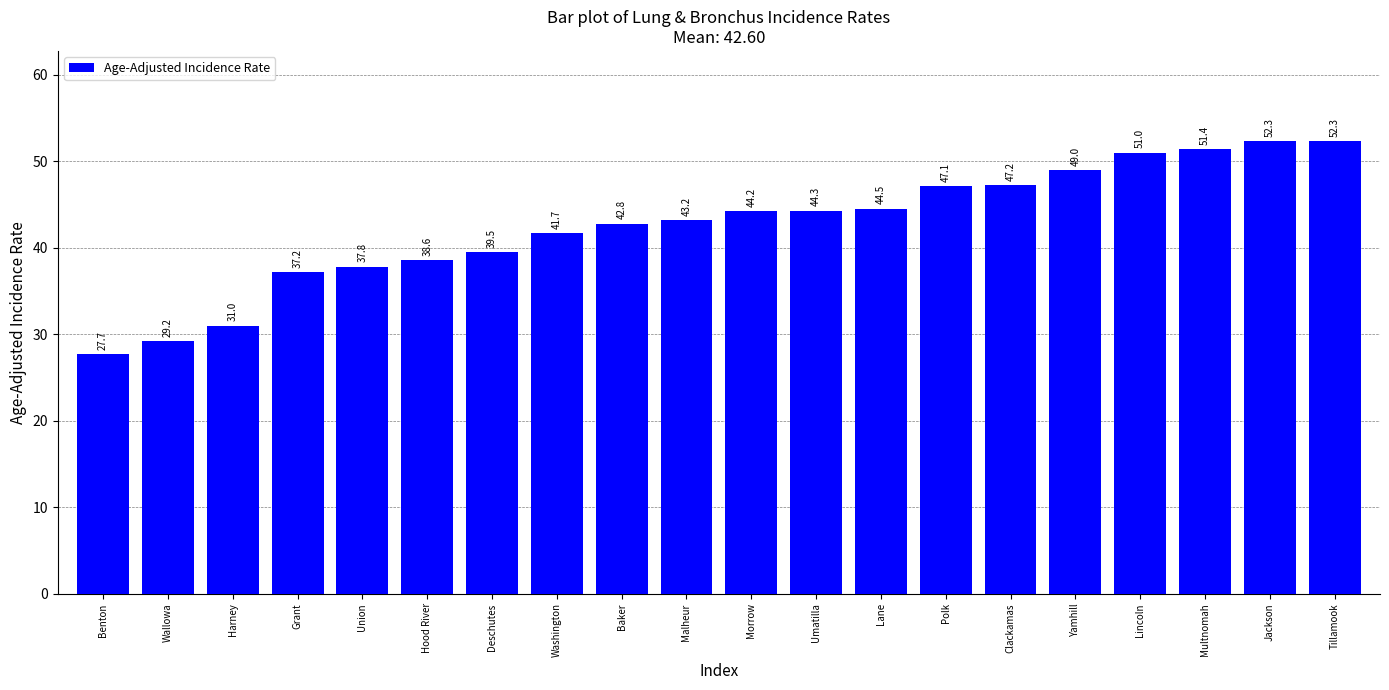

What is the value of the 6th bar from the left?

38.6